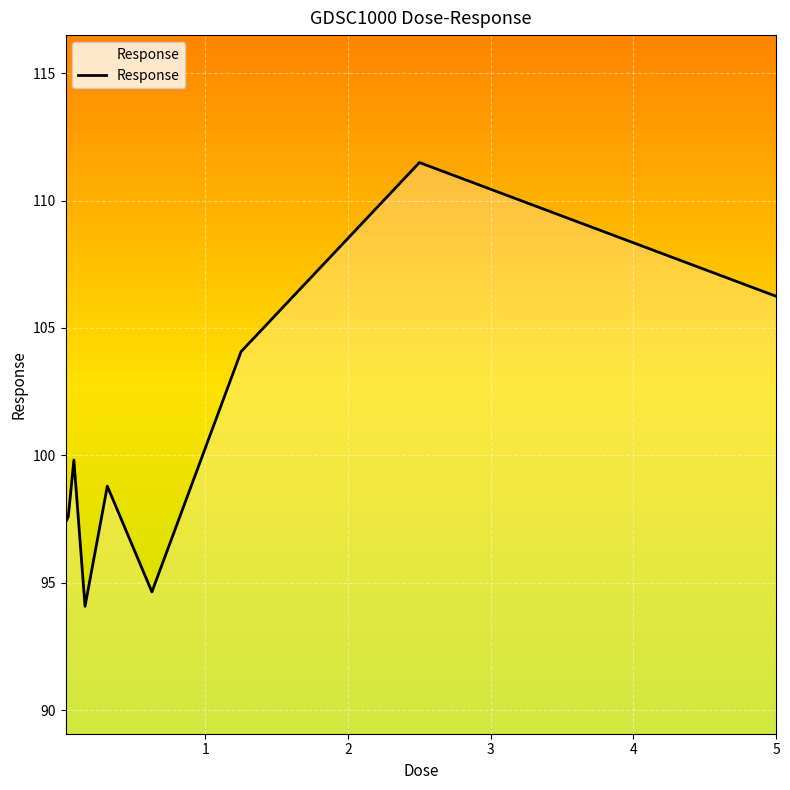

How many interior local valleys (lower than both neighbors) does the data have?

2